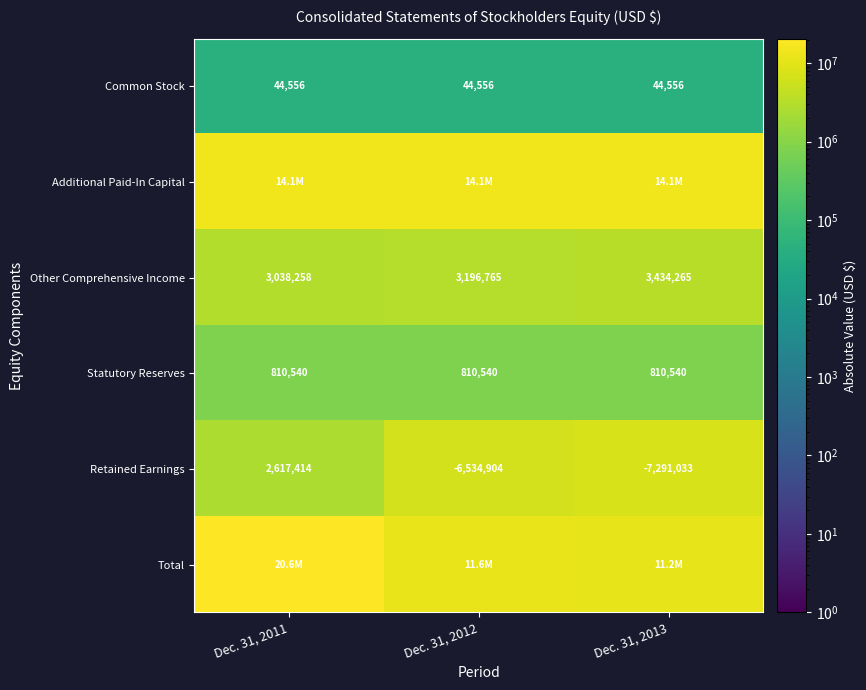

Is it true that Retained Earnings equals -6534904 at Dec. 31, 2012?

True